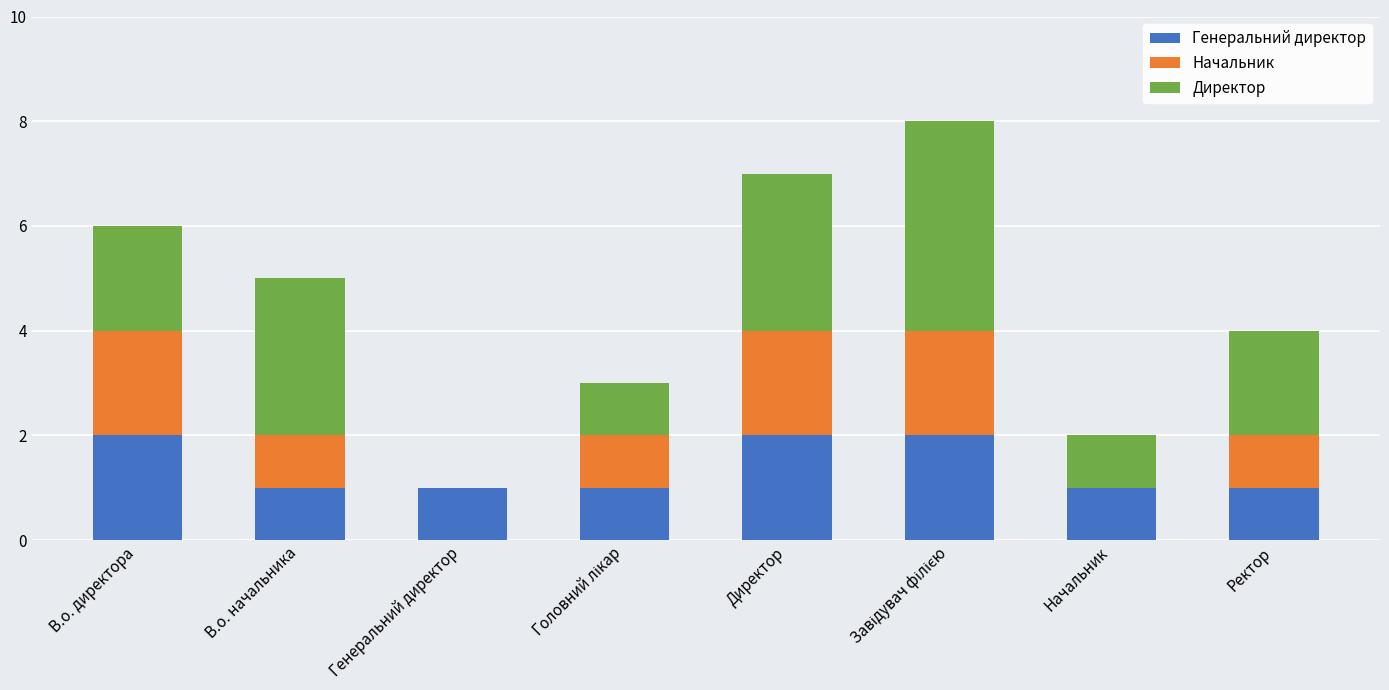

True or false: Генеральний директор has a value of 1 at В.о. начальника.

True